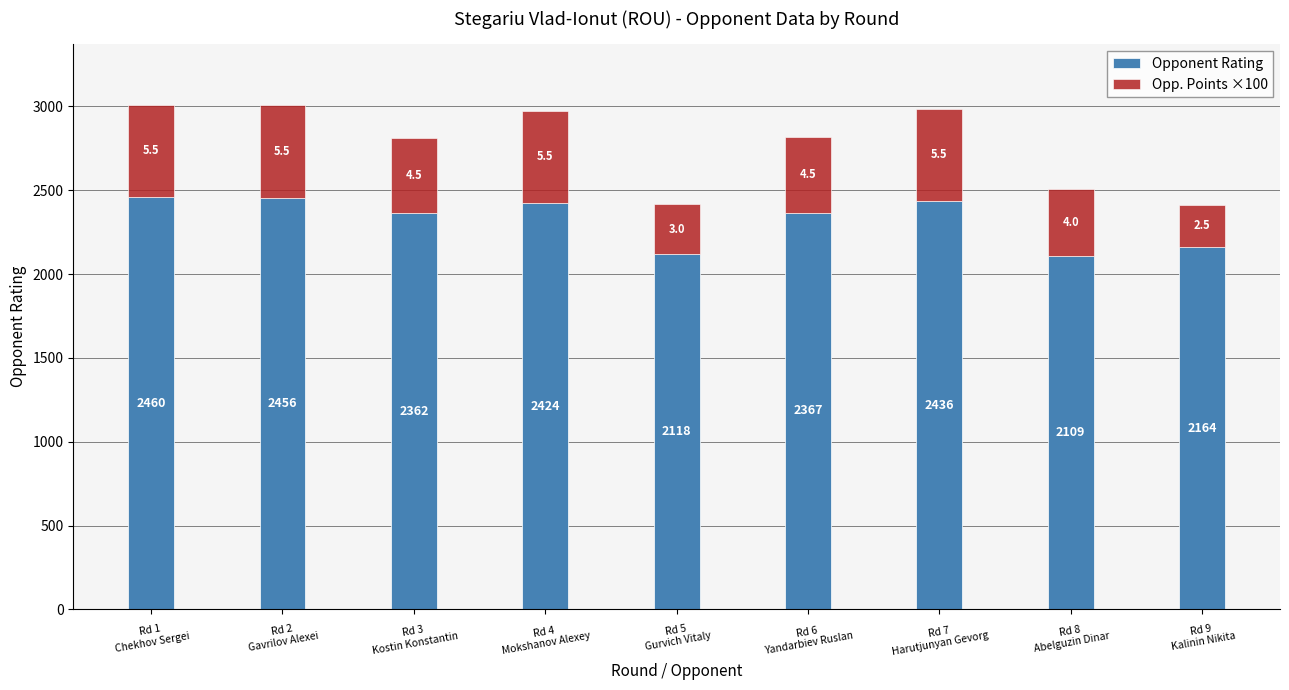

Reading right to left, list the values for the Opponent Rating series.

2164	2109	2436	2367	2118	2424	2362	2456	2460